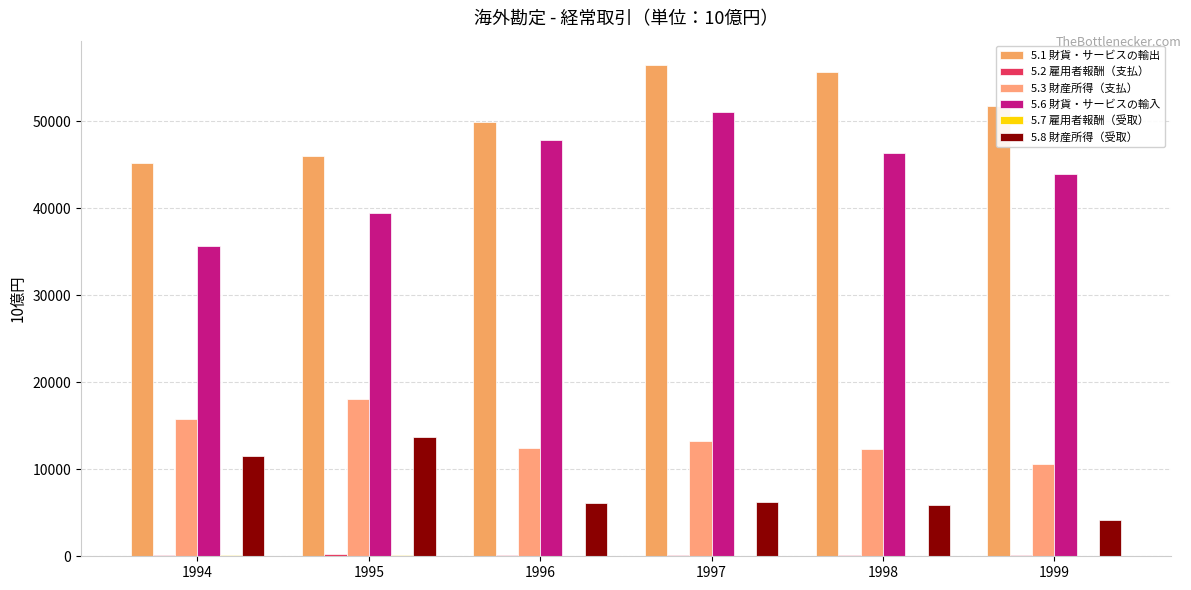

True or false: 5.2 雇用者報酬（支払） has a value of 156.7 at 1996.

True